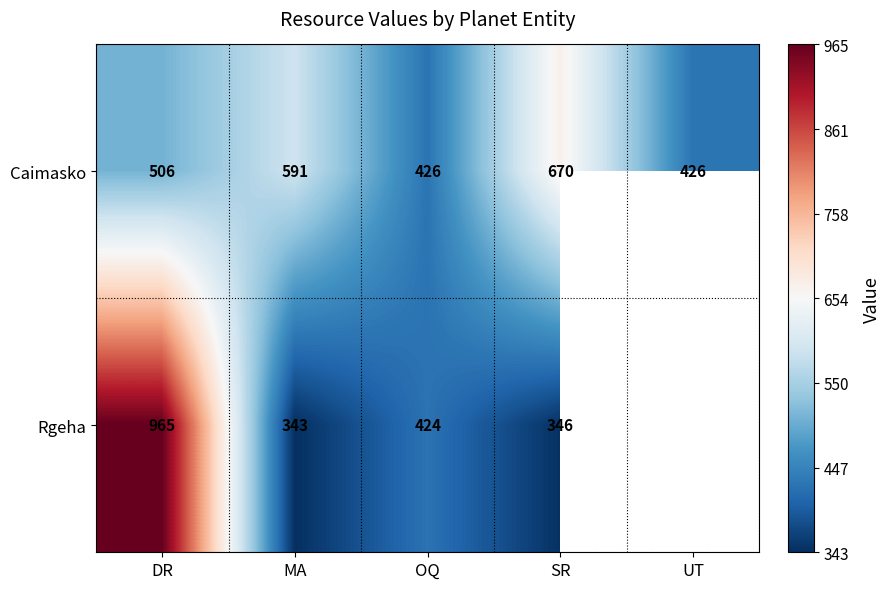

Count the Caimasko values in the range 426 to 591.

4